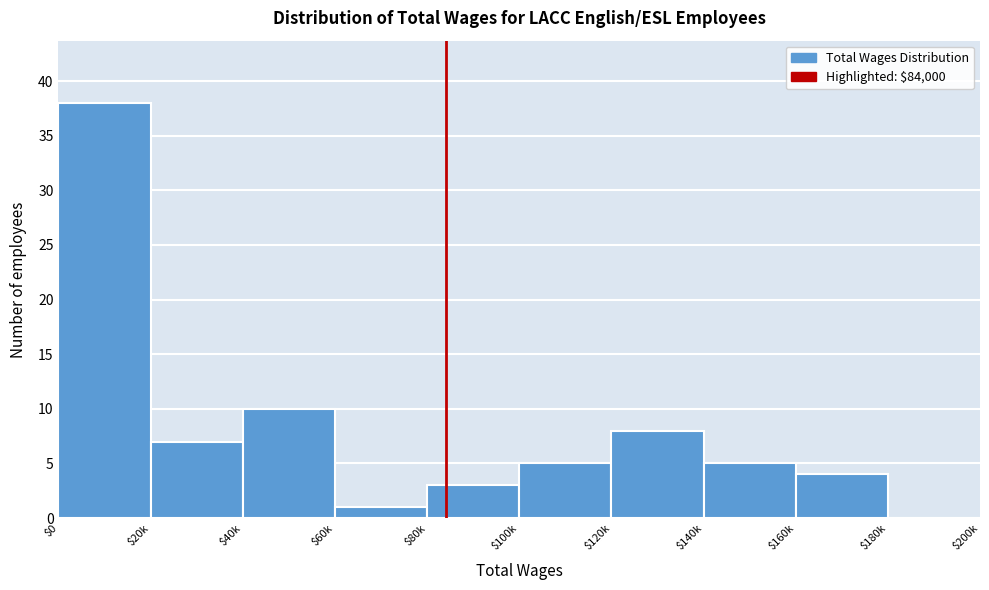

What is the sum of all values?

81